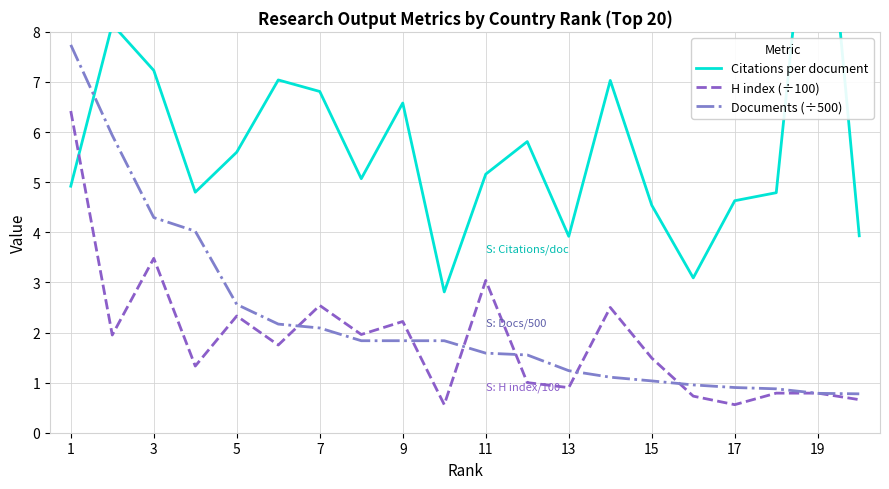

The value of Documents (÷500) at 1 is 4.7. True or false?

False